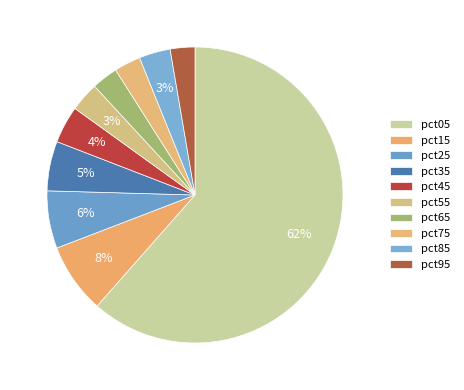

True or false: pct45 accounts for 4% of the total.

True